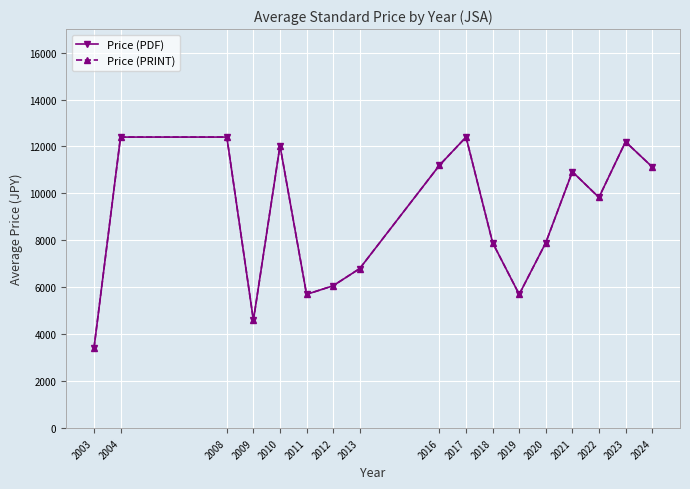

Does the chart have visible grid lines?

Yes